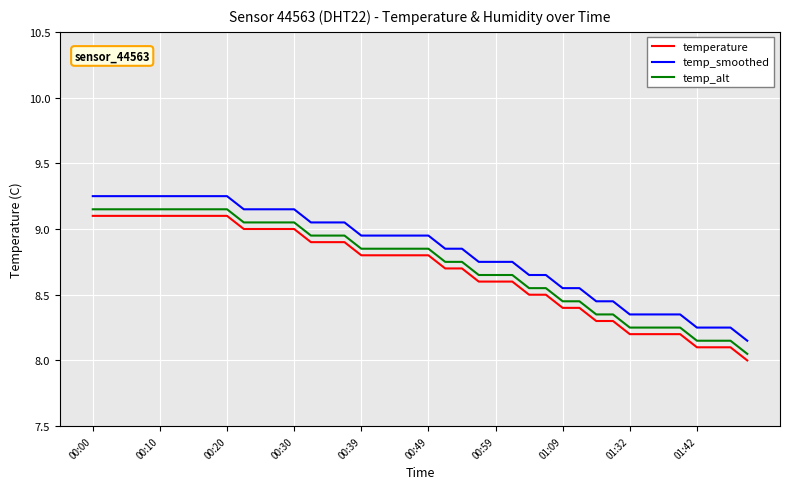

Does the chart have visible grid lines?

Yes